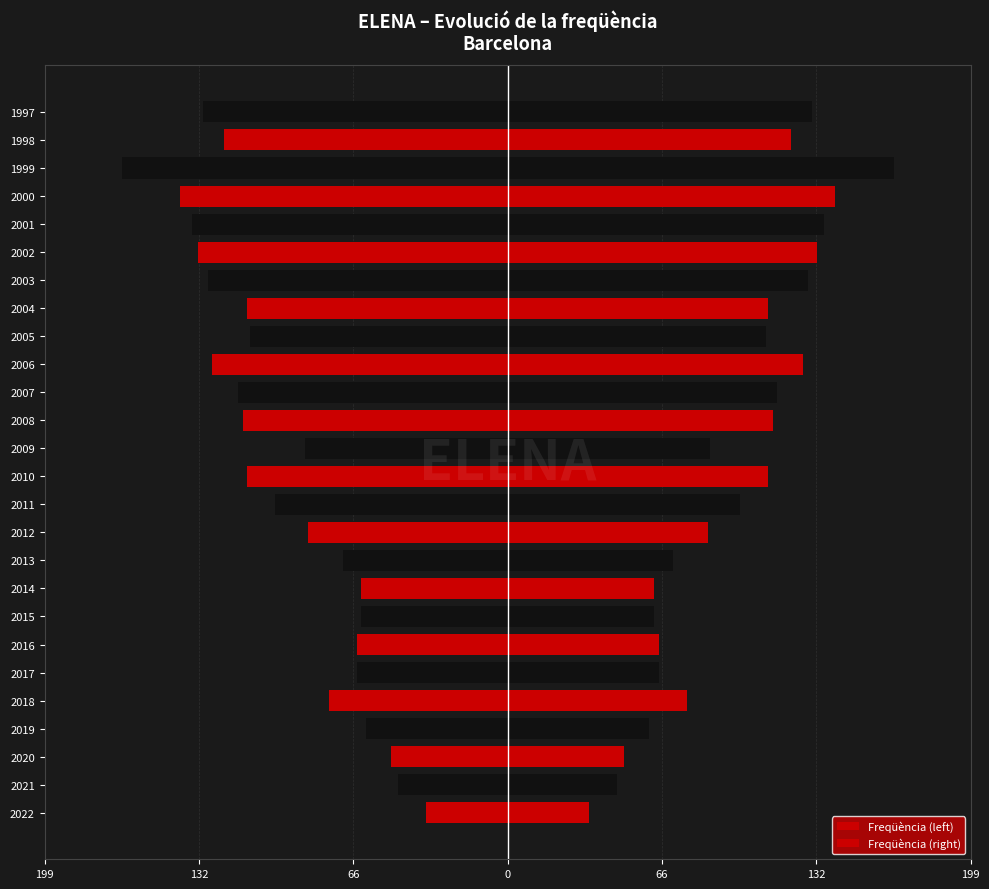

What is the difference between the second highest and minimum values in the Freqüència (right) series?

106